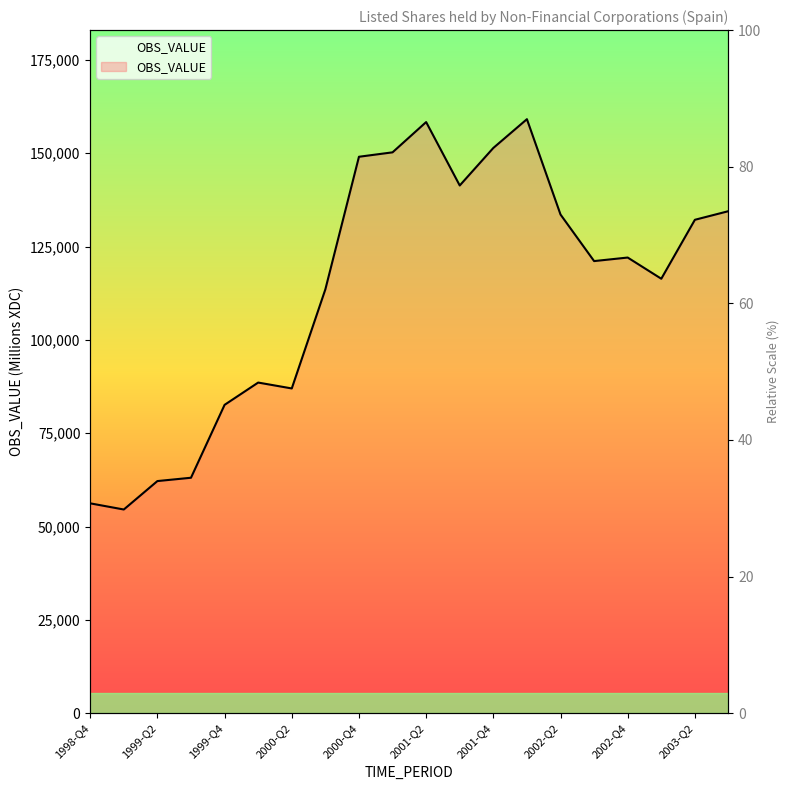

True or false: there are more than 0 points higher than both neighbors.

True